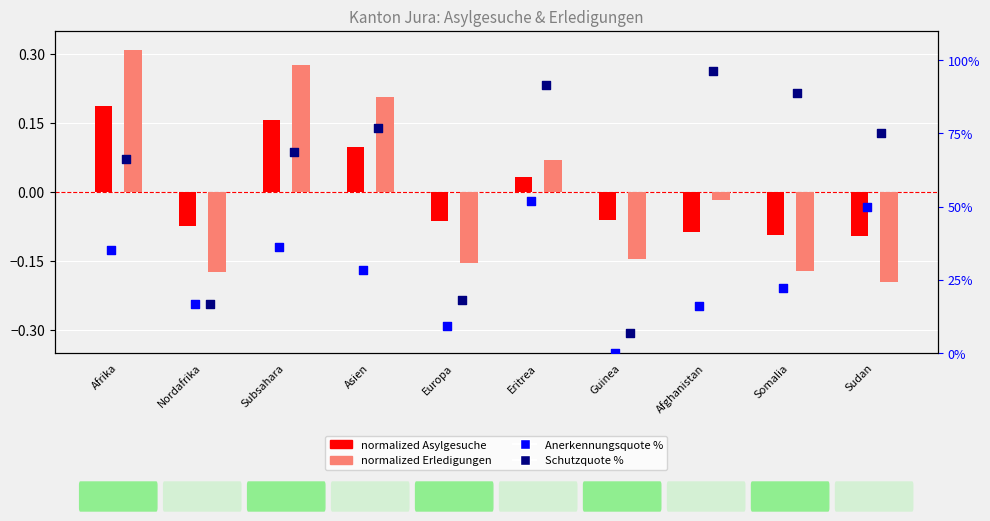

What are all the series names shown in the legend?

normalized Asylgesuche, normalized Erledigungen, Anerkennungsquote %, Schutzquote %